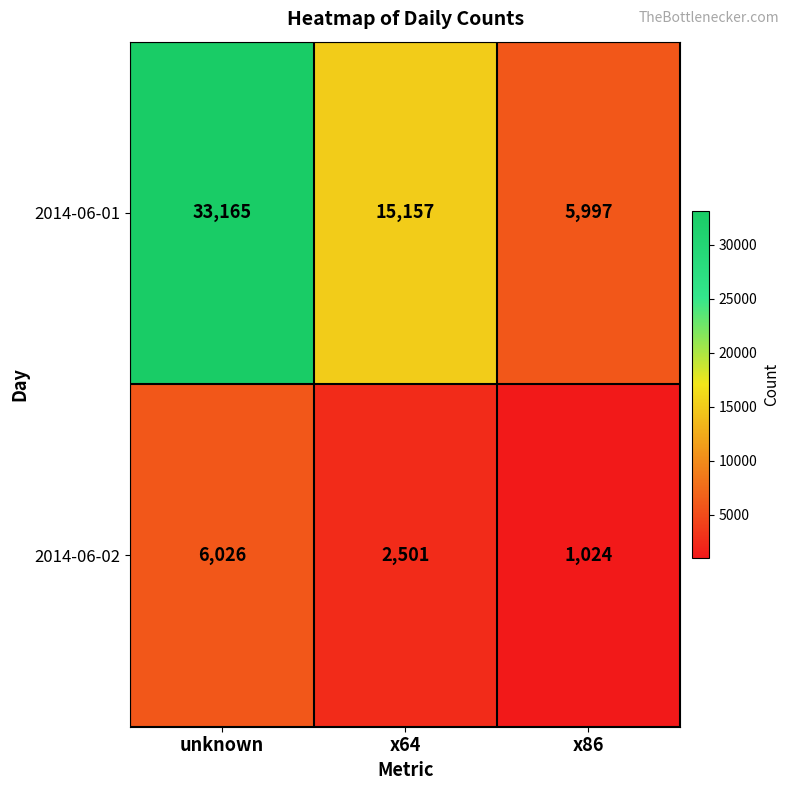

List the series in order of their peak value, highest first.

2014-06-01, 2014-06-02